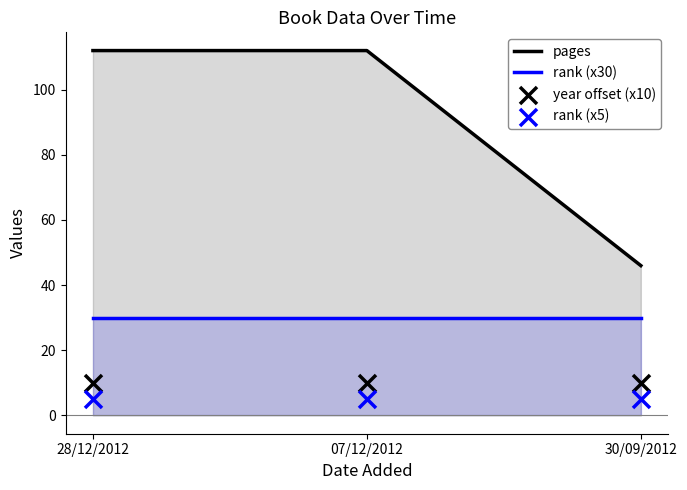

What are all the series names shown in the legend?

pages, rank (x30), year offset (x10), rank (x5)